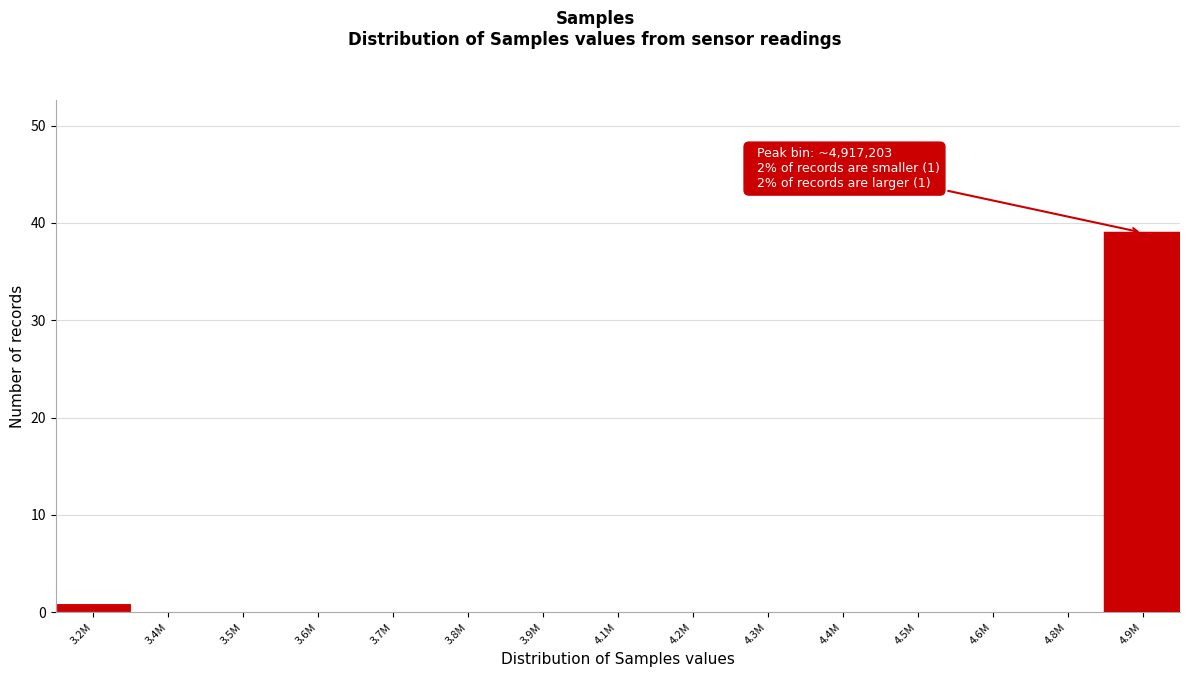

Reading right to left, extract all data points from this chart.

4.9M=39	4.8M=0	4.6M=0	4.5M=0	4.4M=0	4.3M=0	4.2M=0	4.1M=0	3.9M=0	3.8M=0	3.7M=0	3.6M=0	3.5M=0	3.4M=0	3.2M=1